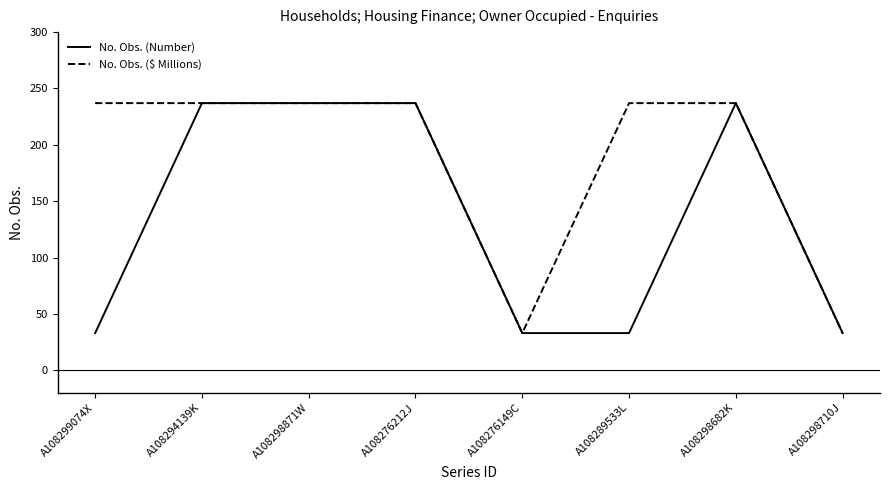

What position from the right is A108298682K?

2